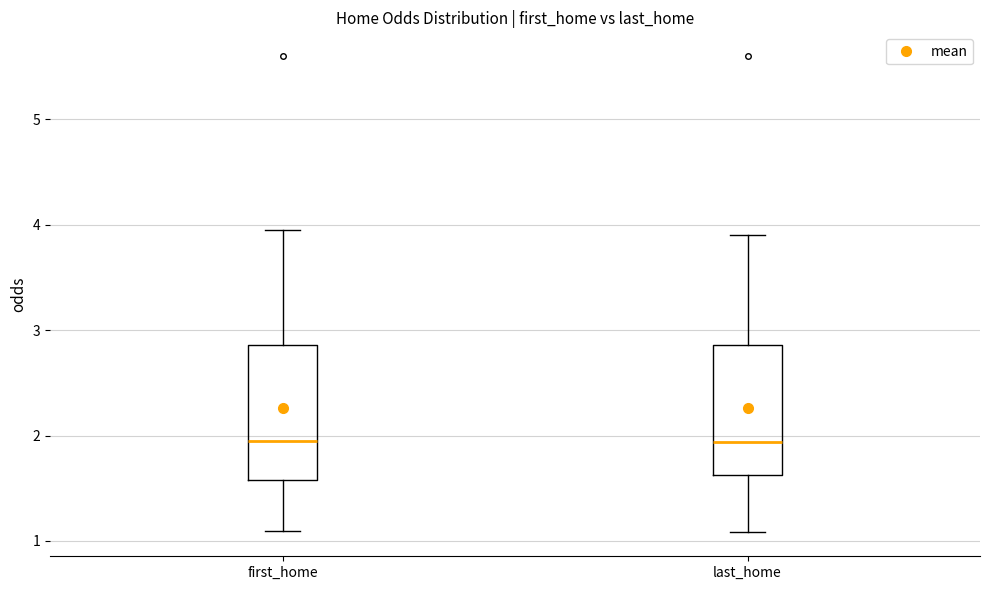

Where does the median line of the box for last_home sit on the y-axis? The values are not printed on the chart, so give them approximately, as read against the axis.

1.9